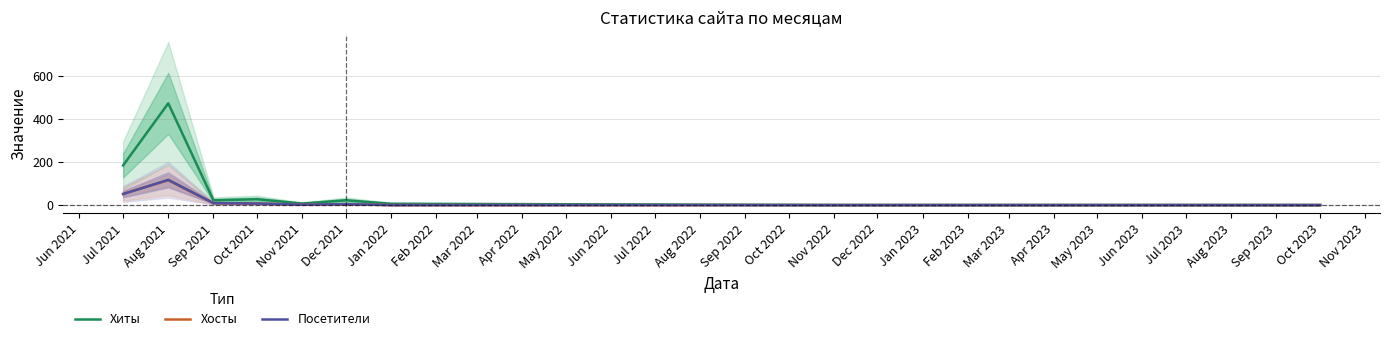

How many lines are shown in the chart?

3